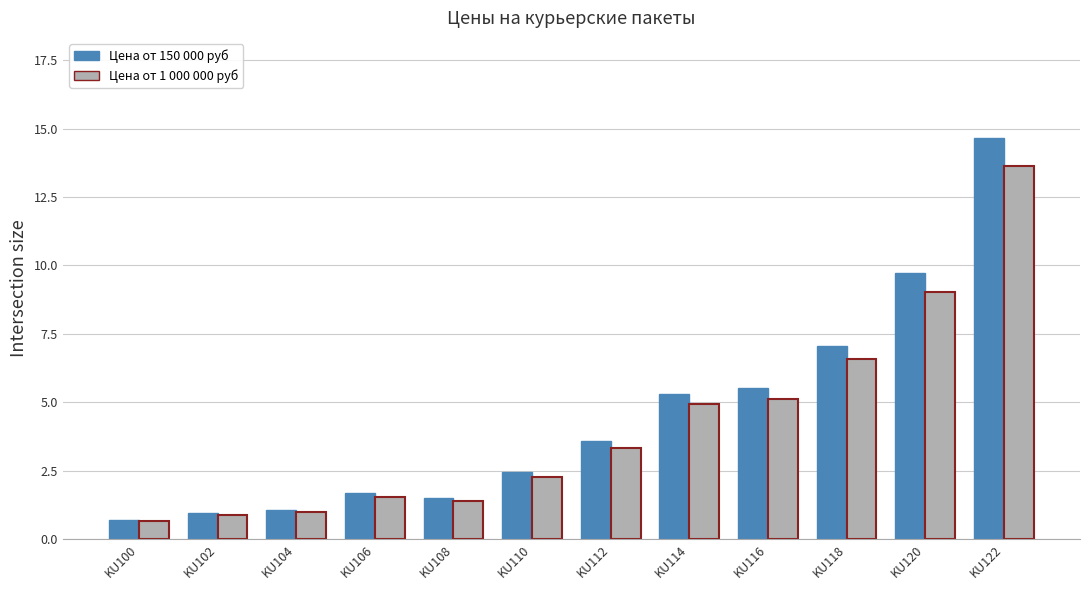

What is the lowest value of the Цена от 1 000 000 руб series?

0.7